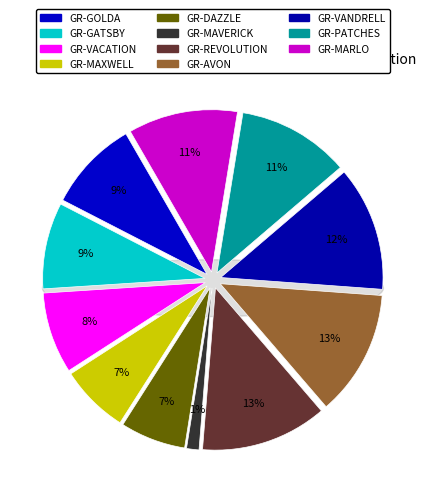

Is it true that GR-AVON is 3% of the pie?

False